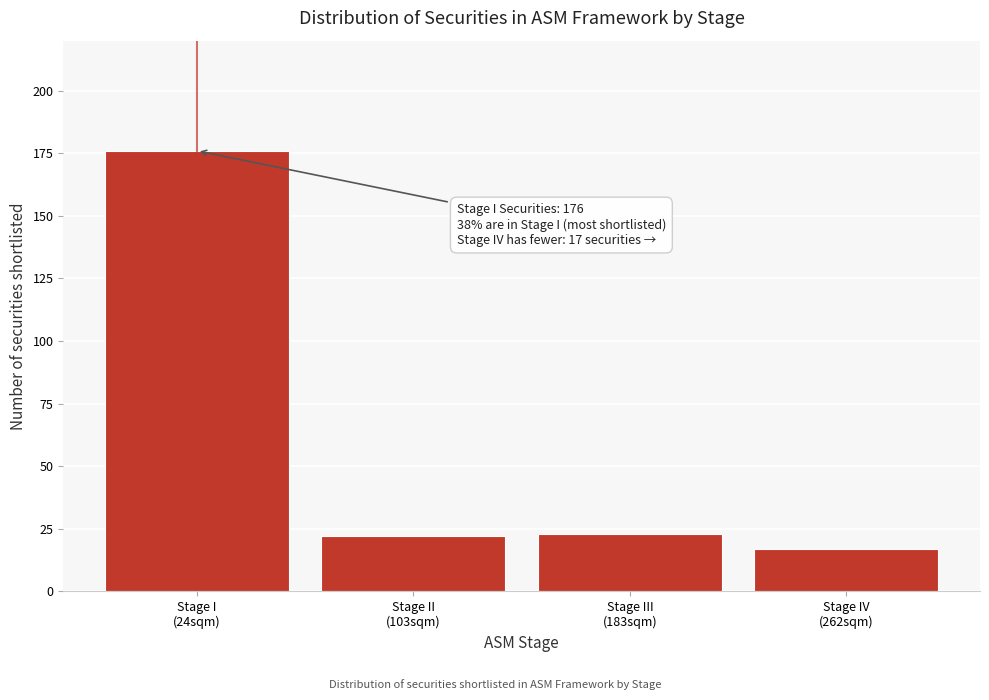

Reading left to right, what are all the values shown in this chart?

176	22	23	17